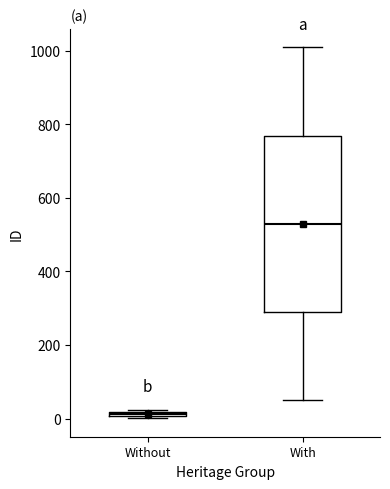

Comparing the boxes themselves (not the whiskers), which one is the tallest?

With